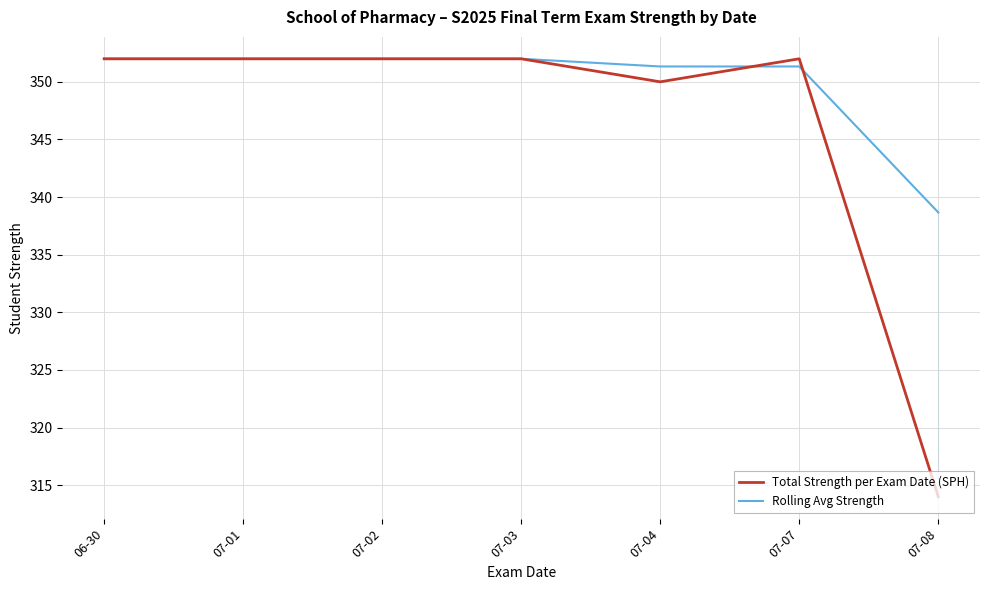

What is the difference between the Rolling Avg Strength values at 07-03 and 07-07?

0.7